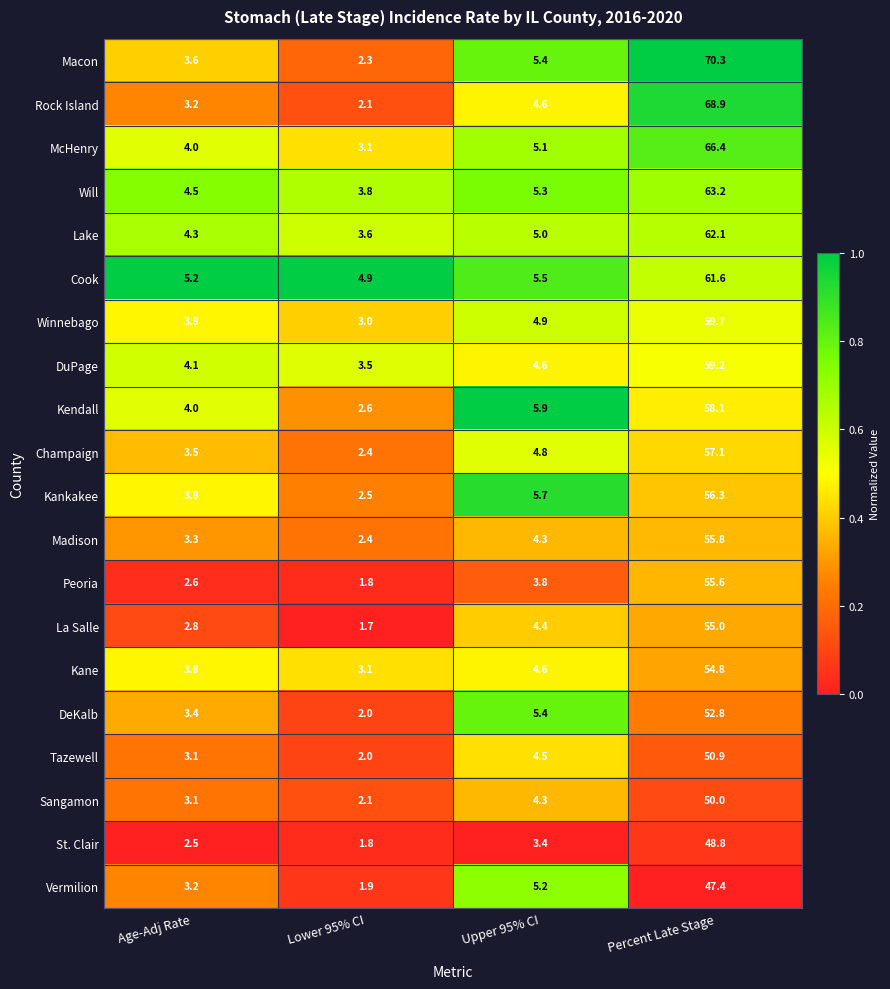

What is the maximum value shown in the chart?

70.3